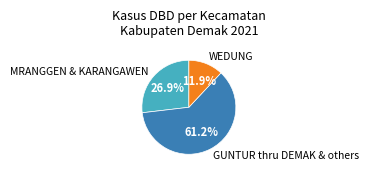

Which category has the smallest portion of the pie?

WEDUNG